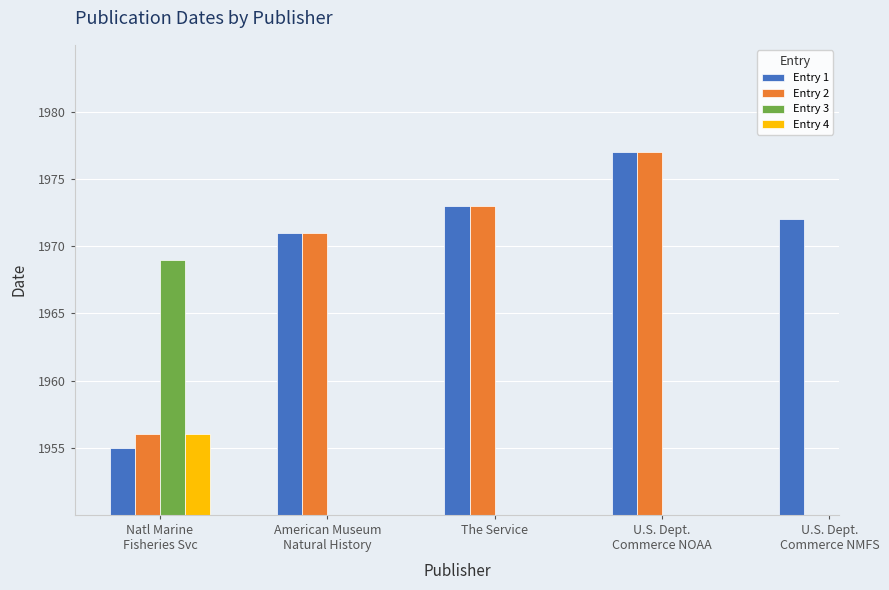

At how many categories does at least one series exceed 1972?

2